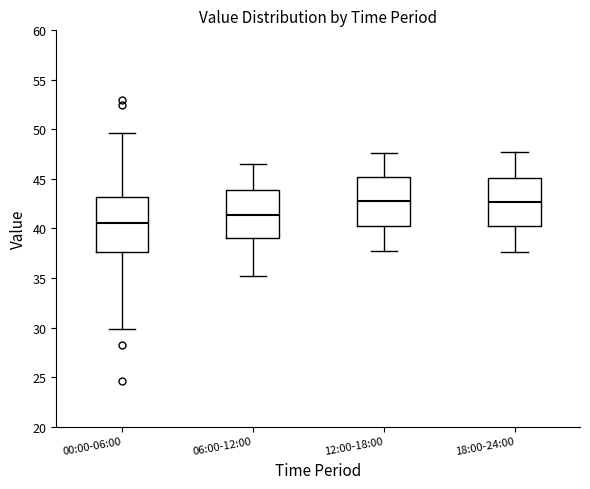

Comparing the boxes themselves (not the whiskers), which one is the tallest?

00:00-06:00